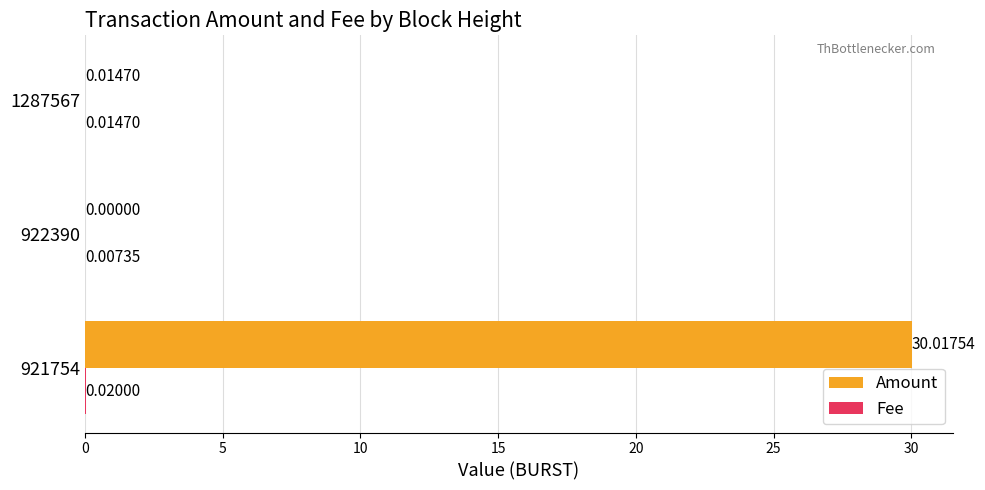

Which series has the largest total across all categories?

Amount